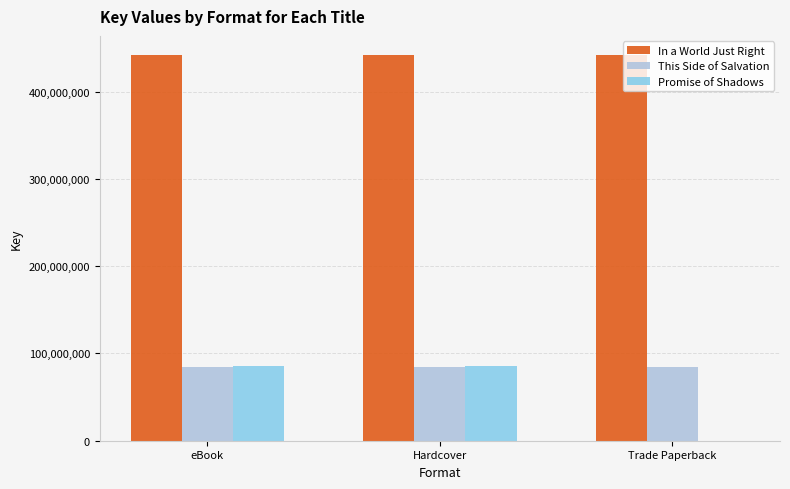

What value does the This Side of Salvation series have at Hardcover?

84134272